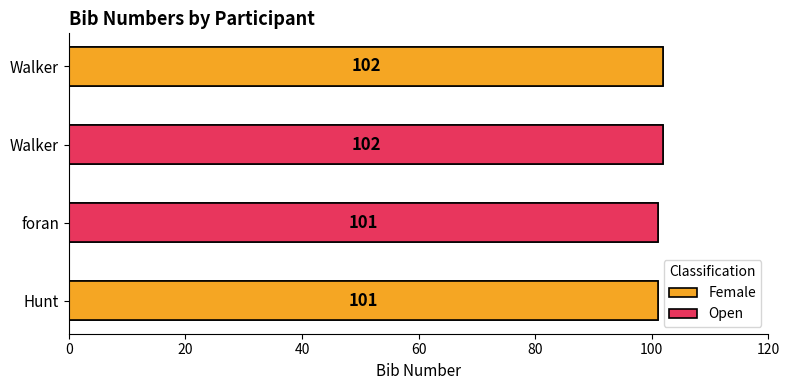

Which series has the largest total across all categories?

Female